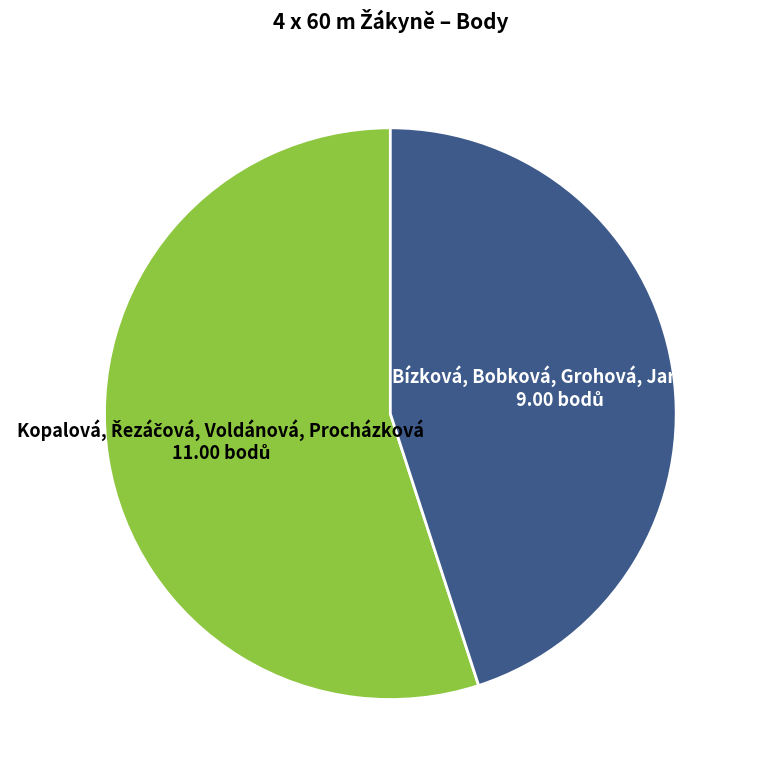

Does any single category account for the majority?

Yes